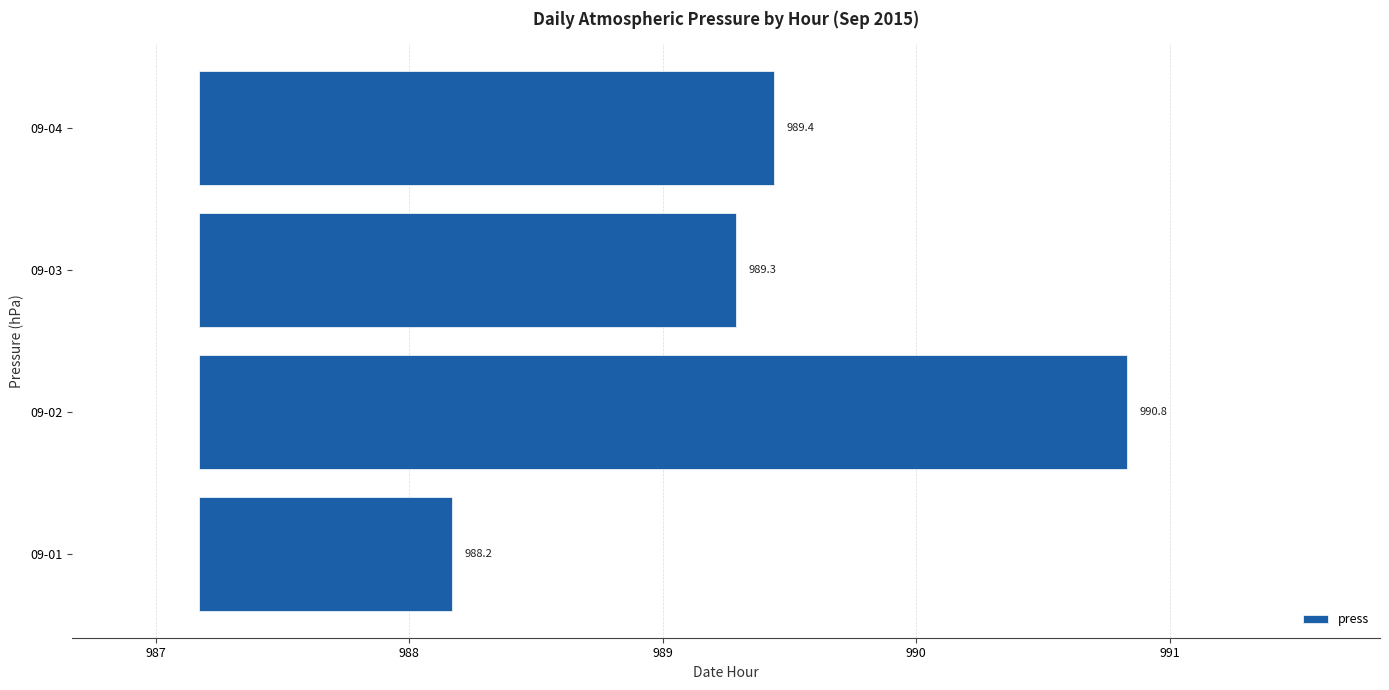

The chart shows a value of 1.3 at 09-02. True or false?

False